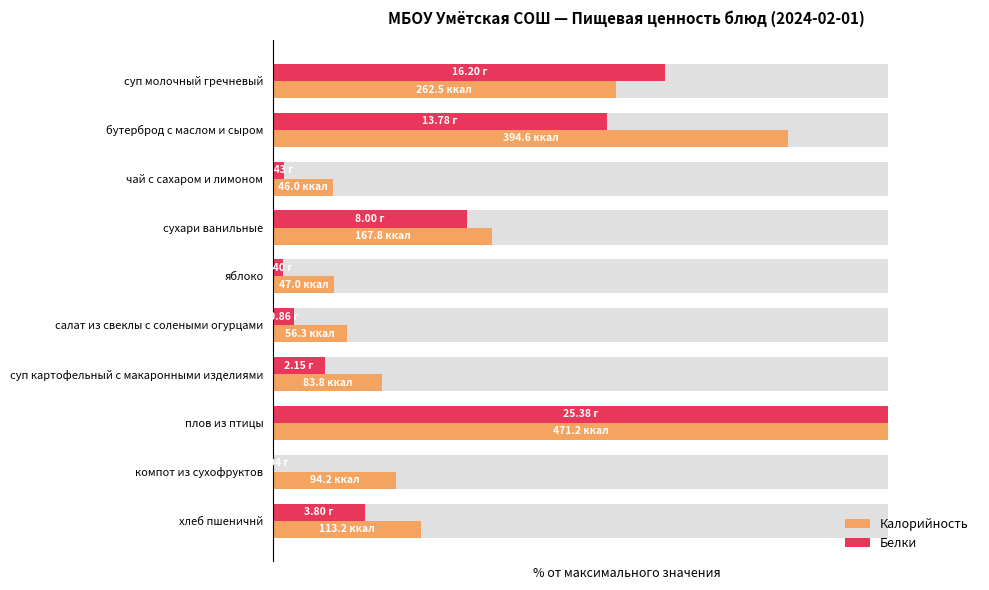

What is the value of the Калорийность bar at the 1st from the left?

55.7